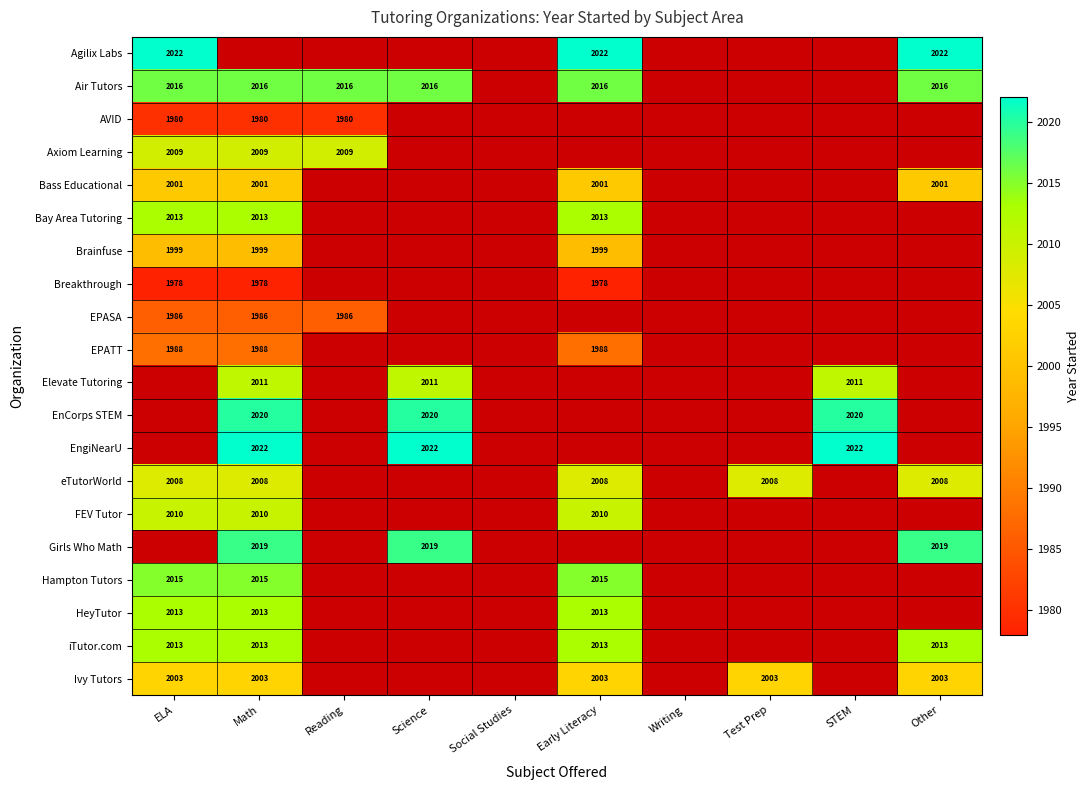

True or false: eTutorWorld has a value of 2785 at Other.

False